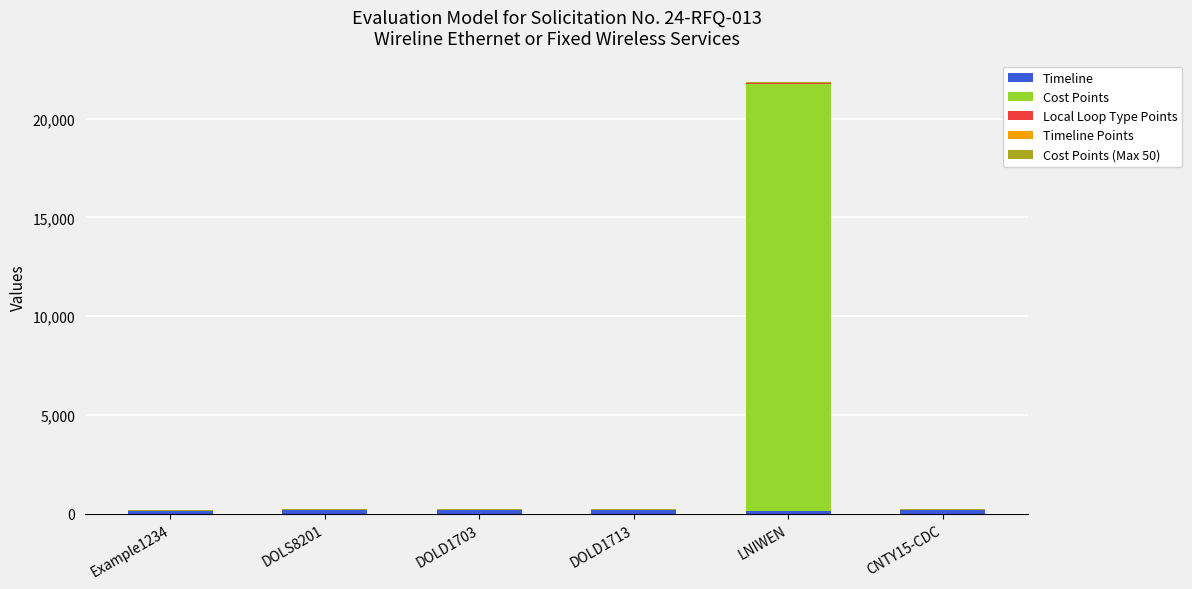

At which category is the sum across all series the highest?

LNIWEN